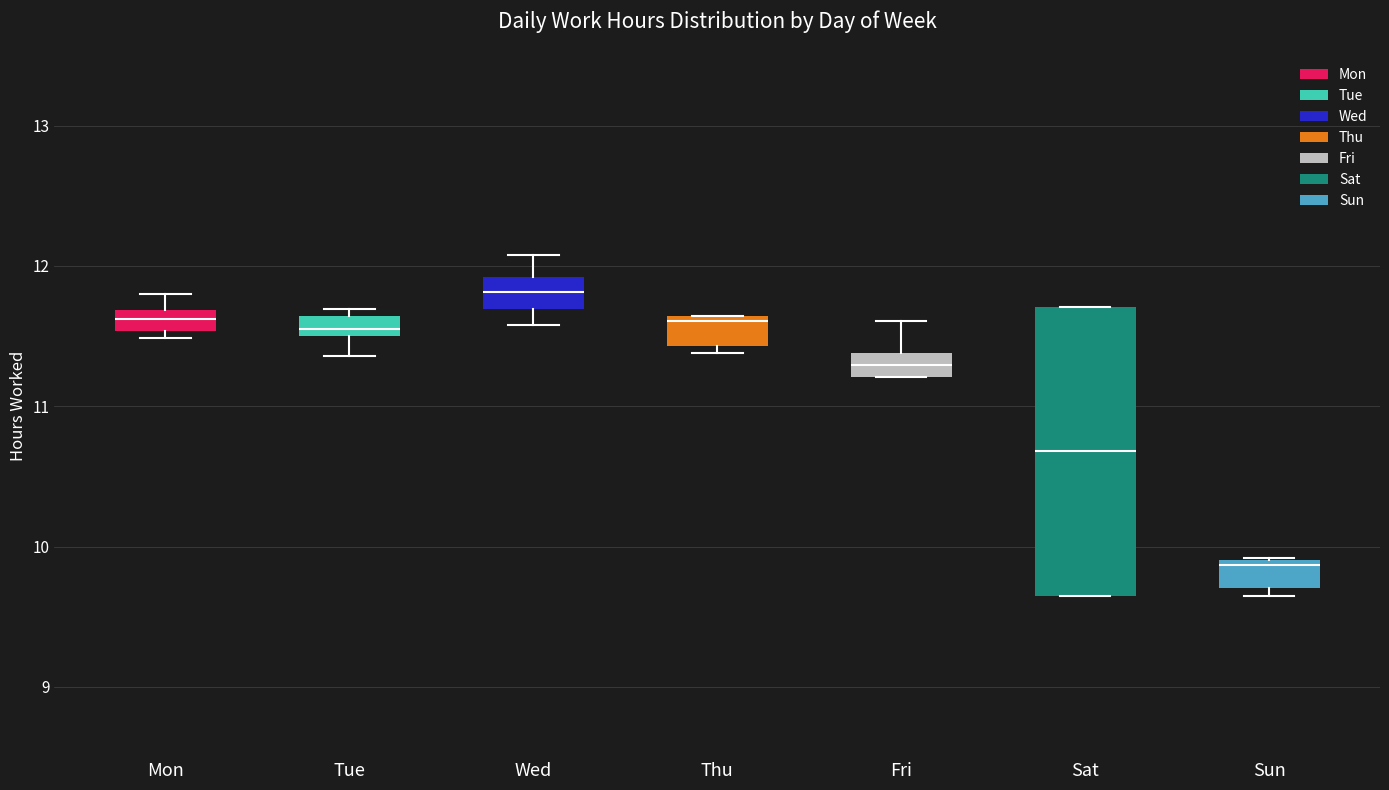

Where does the lower whisker of the box for Tue end on the y-axis? The values are not printed on the chart, so give them approximately, as read against the axis.

11.4